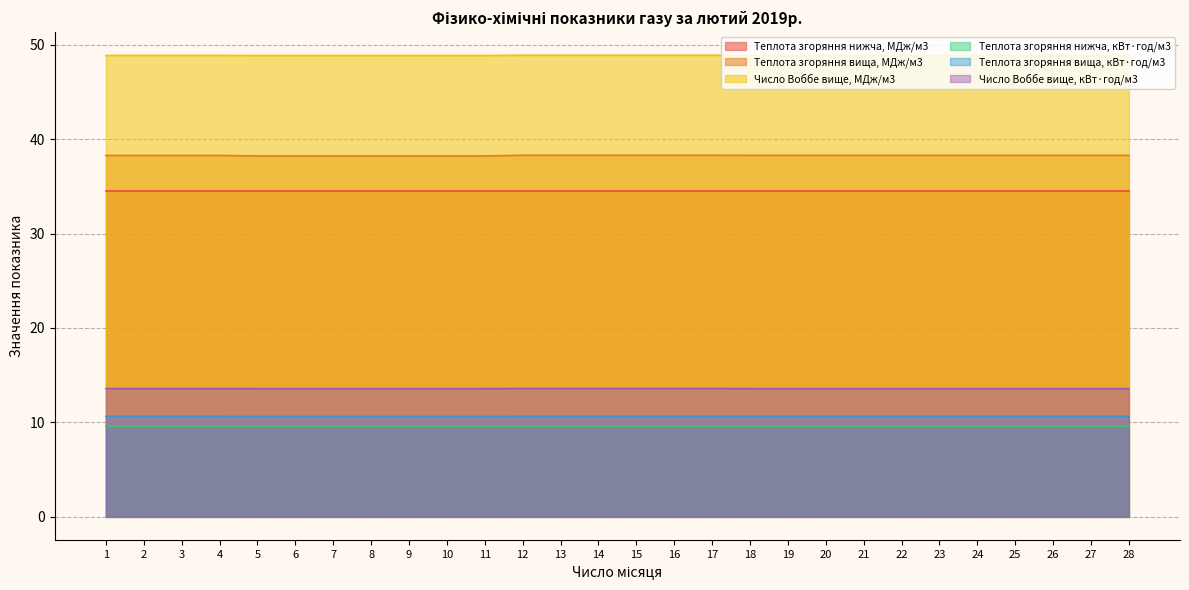

What is the highest value of the Число Воббе вище, МДж/м3 series?

48.9